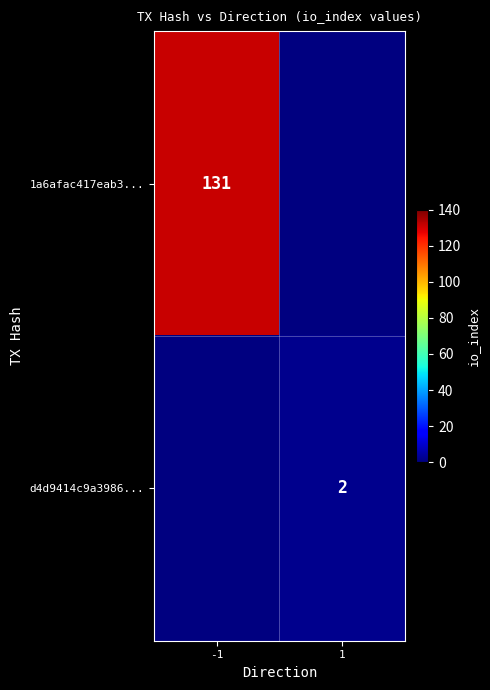

What is the smallest value displayed?

2.0